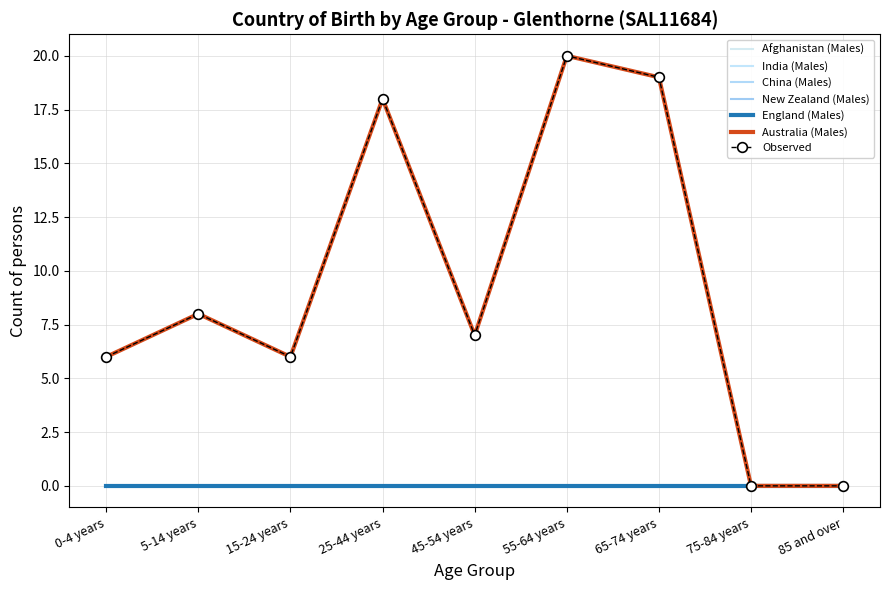

True or false: Afghanistan (Males) and China (Males) intersect in this chart.

False